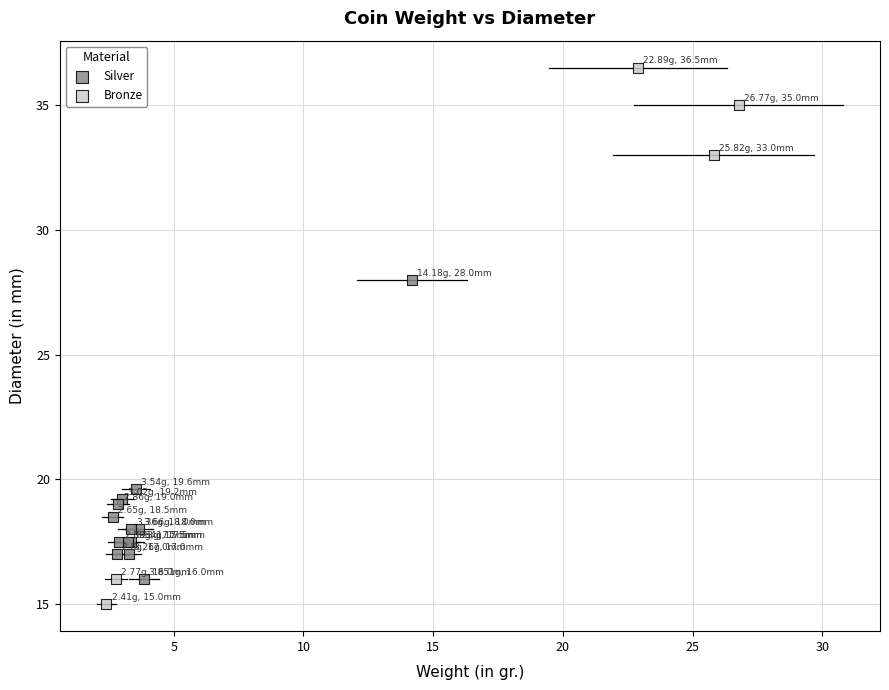

Which series has the widest spread of Y values?

Bronze